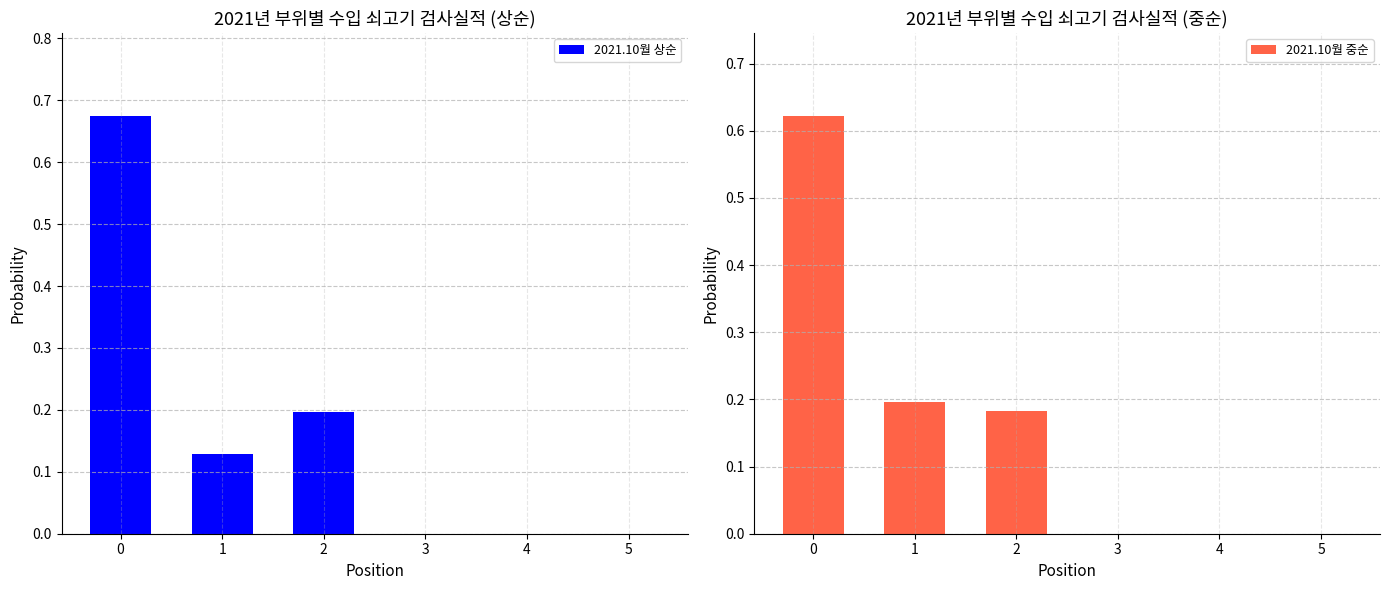

Does the chart contain any negative values?

No